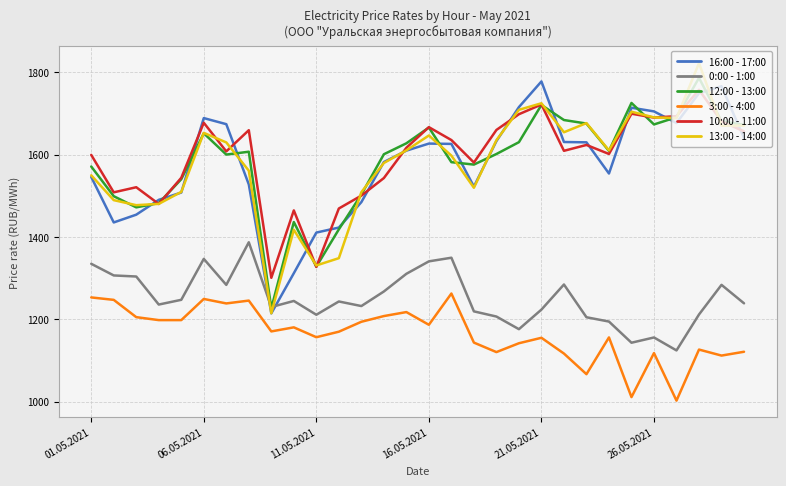

Which series has the widest spread of values?

13:00 - 14:00